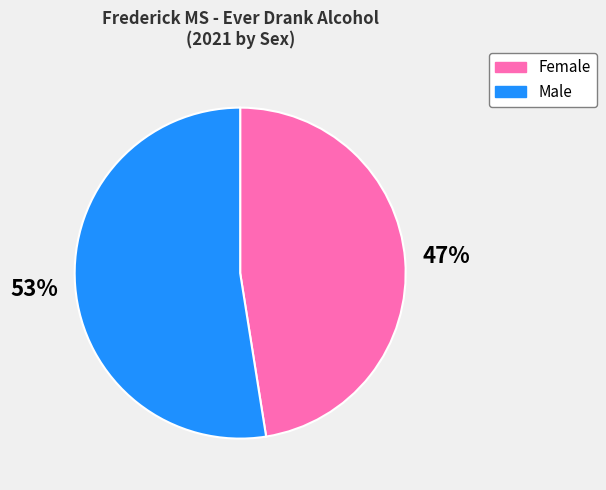

Does Male account for over 50% of the chart?

Yes